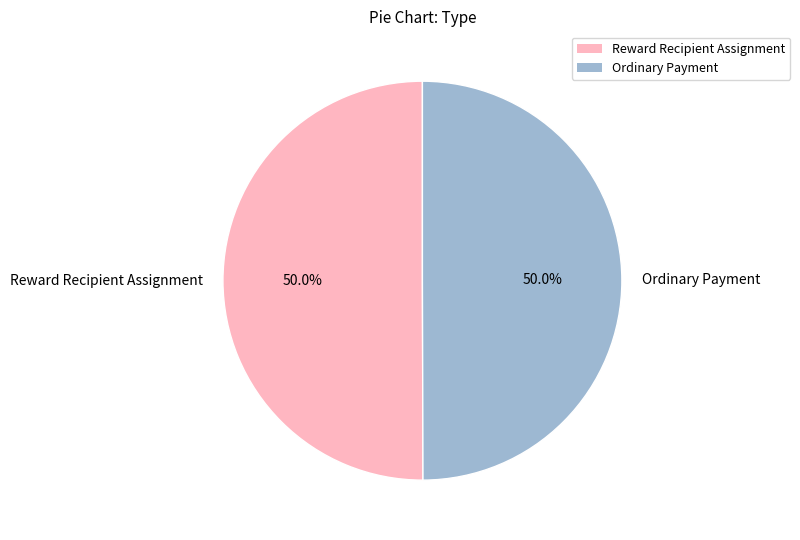

What is the ratio of the value at Reward Recipient Assignment to the value at Ordinary Payment?

1.0